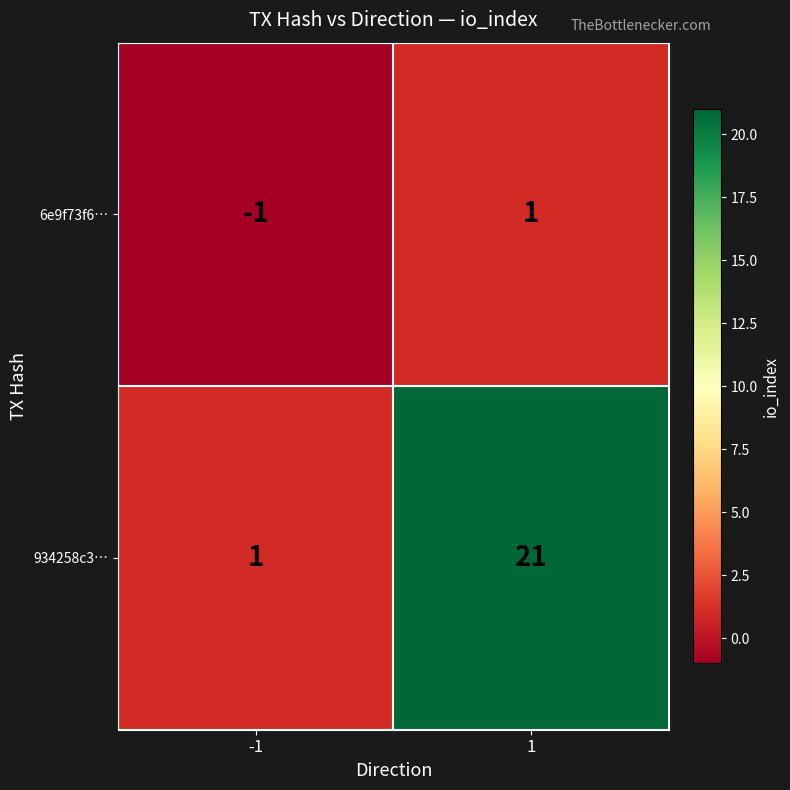

How many values in the 934258c3… series are below 21?

1